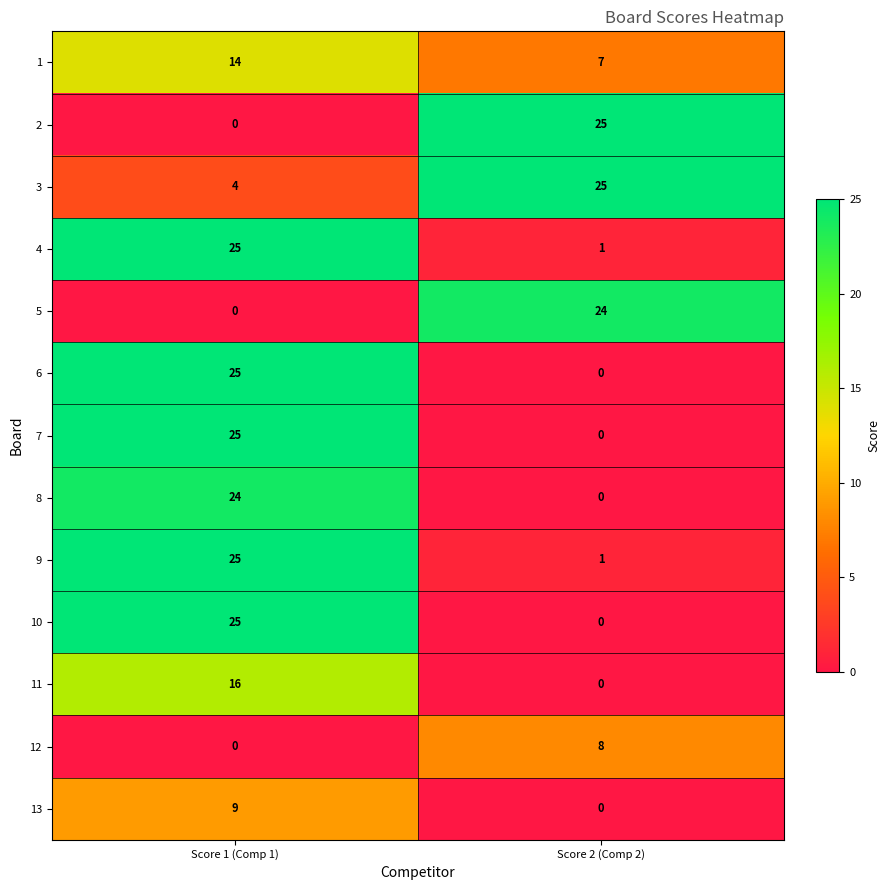

List the labels in order of 8 value, largest first.

Score 1 (Comp 1), Score 2 (Comp 2)